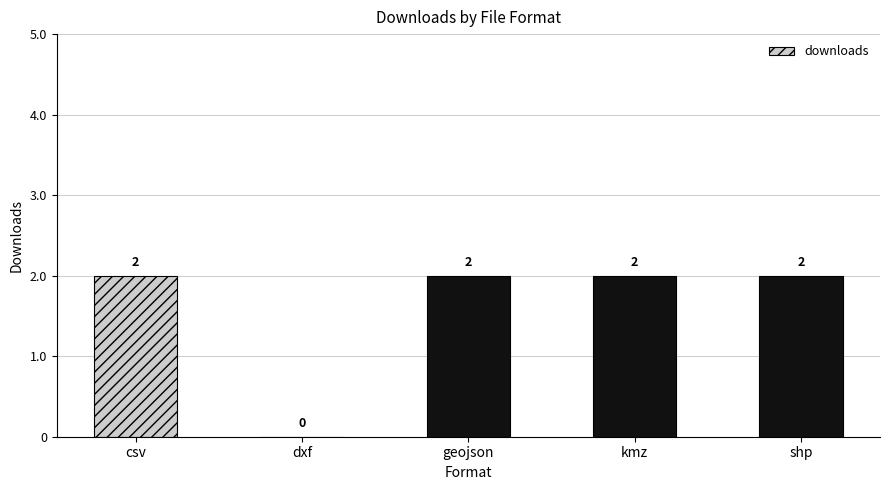

How many values are between 2 and 3?

4